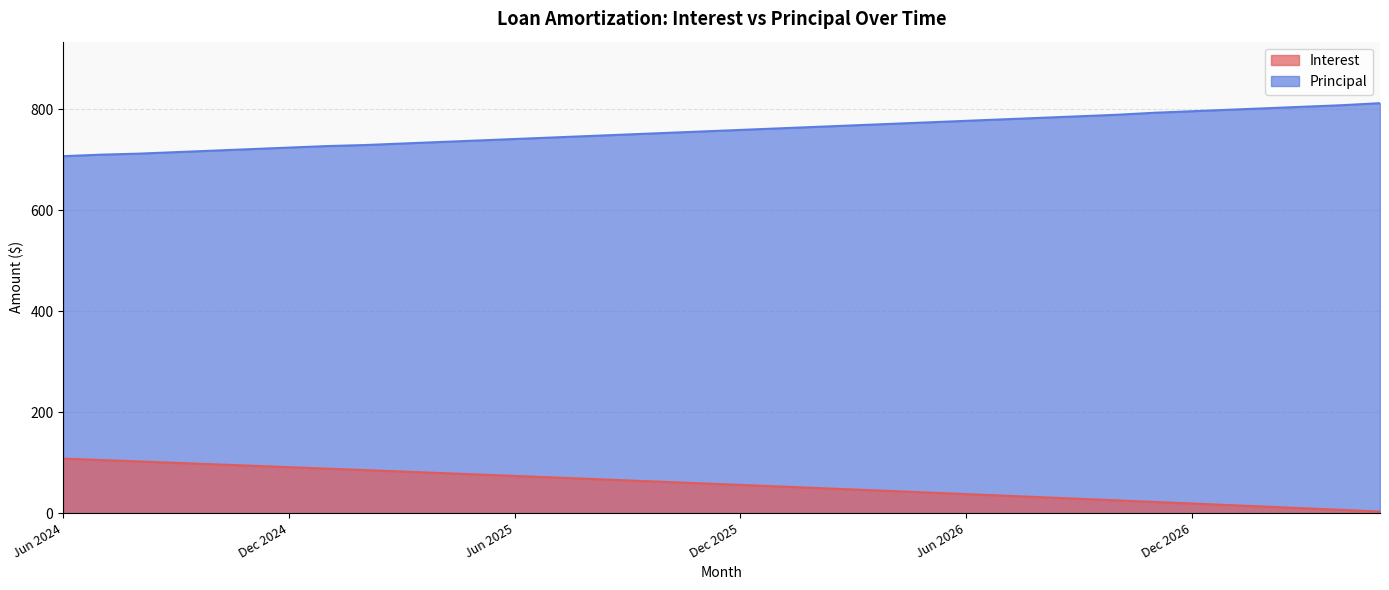

What is the total value across all series at Oct 2024?

814.8